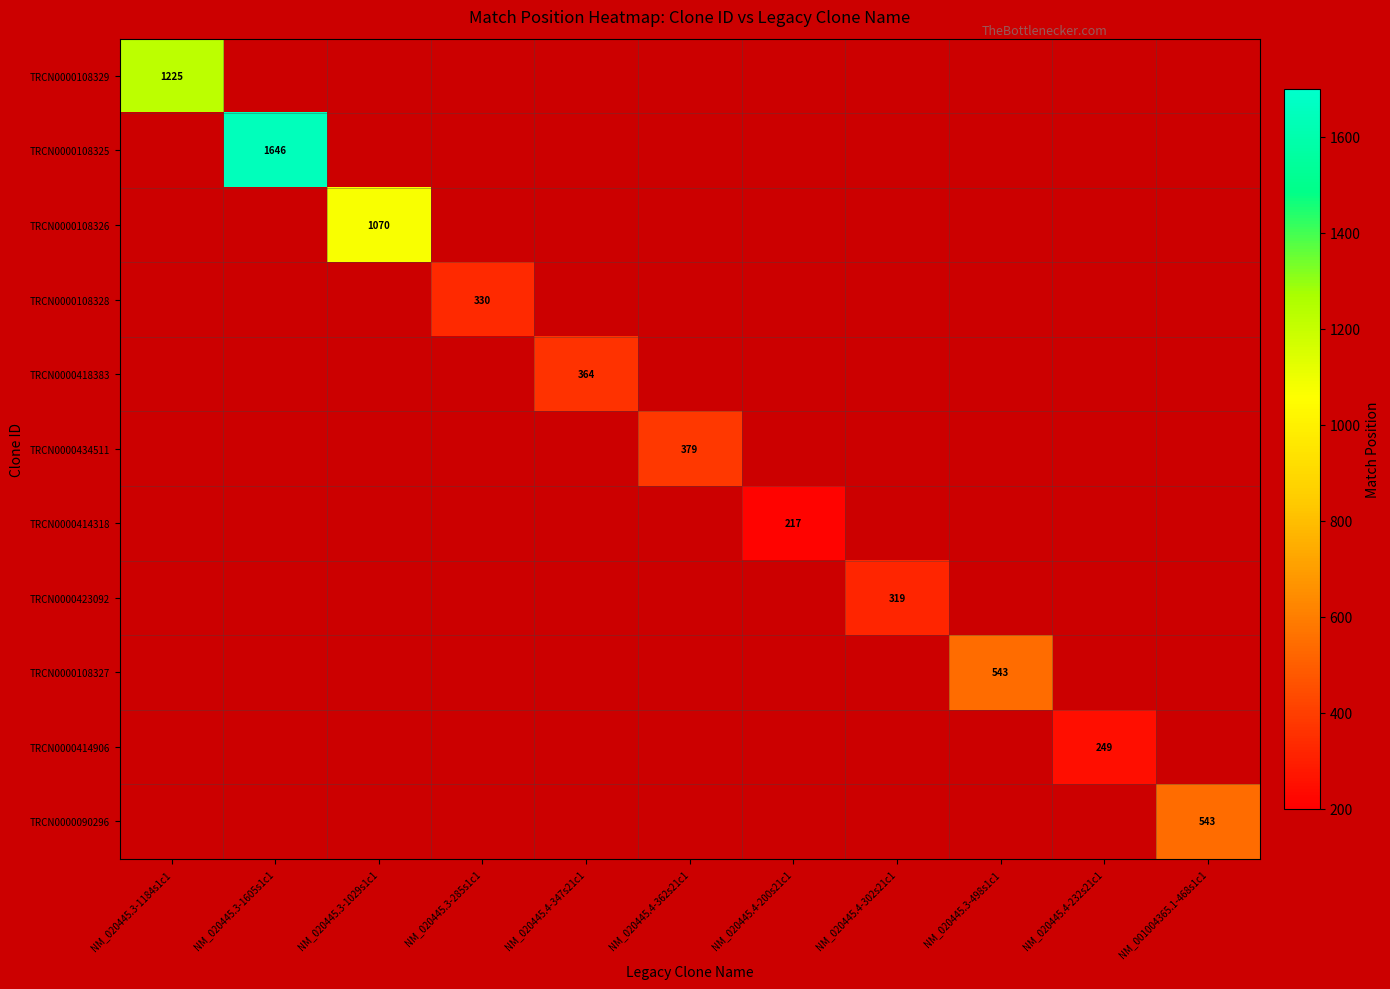

How many positive values does the TRCN0000108329 series have?

1